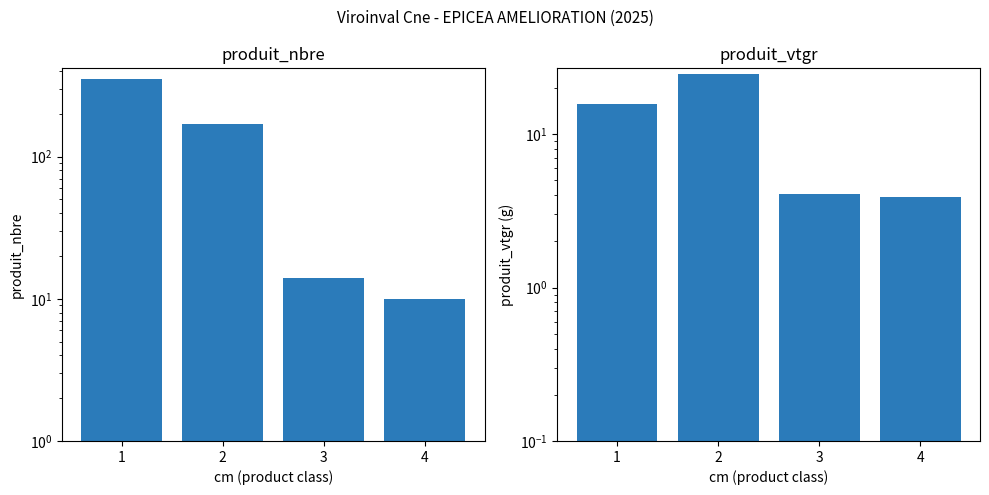

What is the difference between the maximum and minimum values in the produit_vtgr series?

20.6